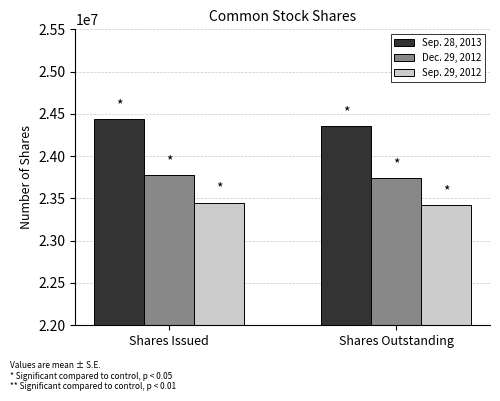

Rank the series by their average value, from highest to lowest.

Sep. 28, 2013, Dec. 29, 2012, Sep. 29, 2012